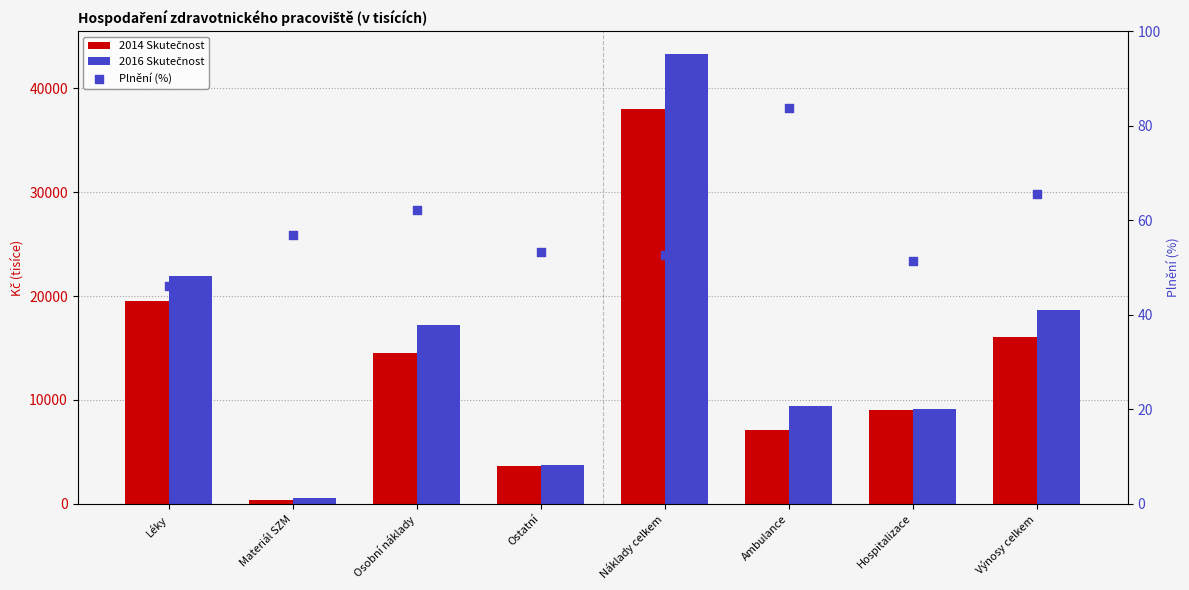

Which series reaches the minimum Y coordinate?

2014 Skutečnost